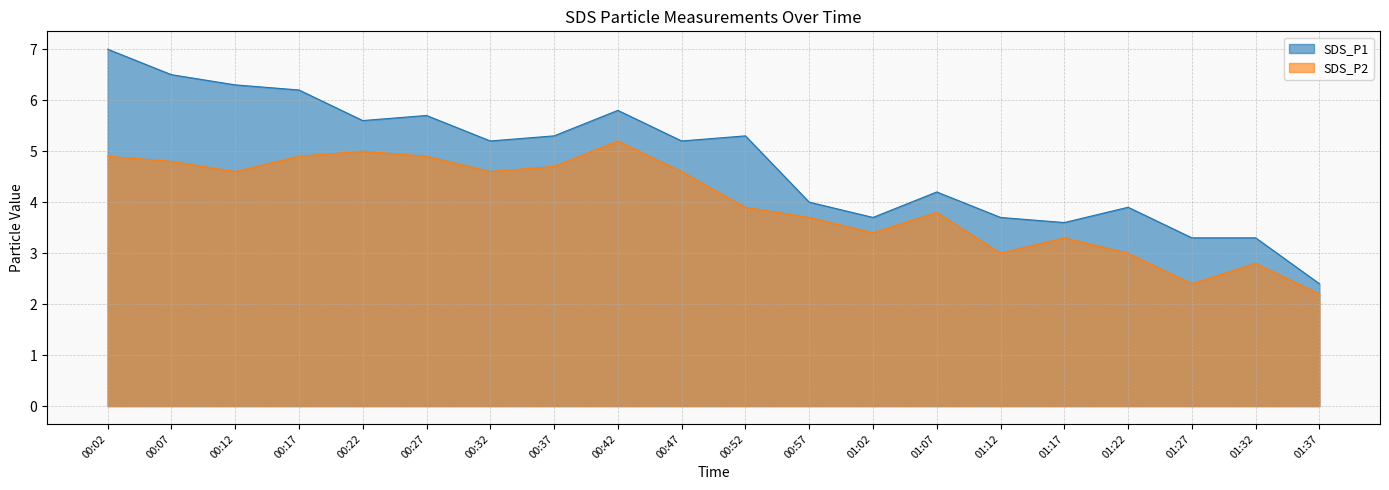

What is the label of the 12th point from the left?

00:57